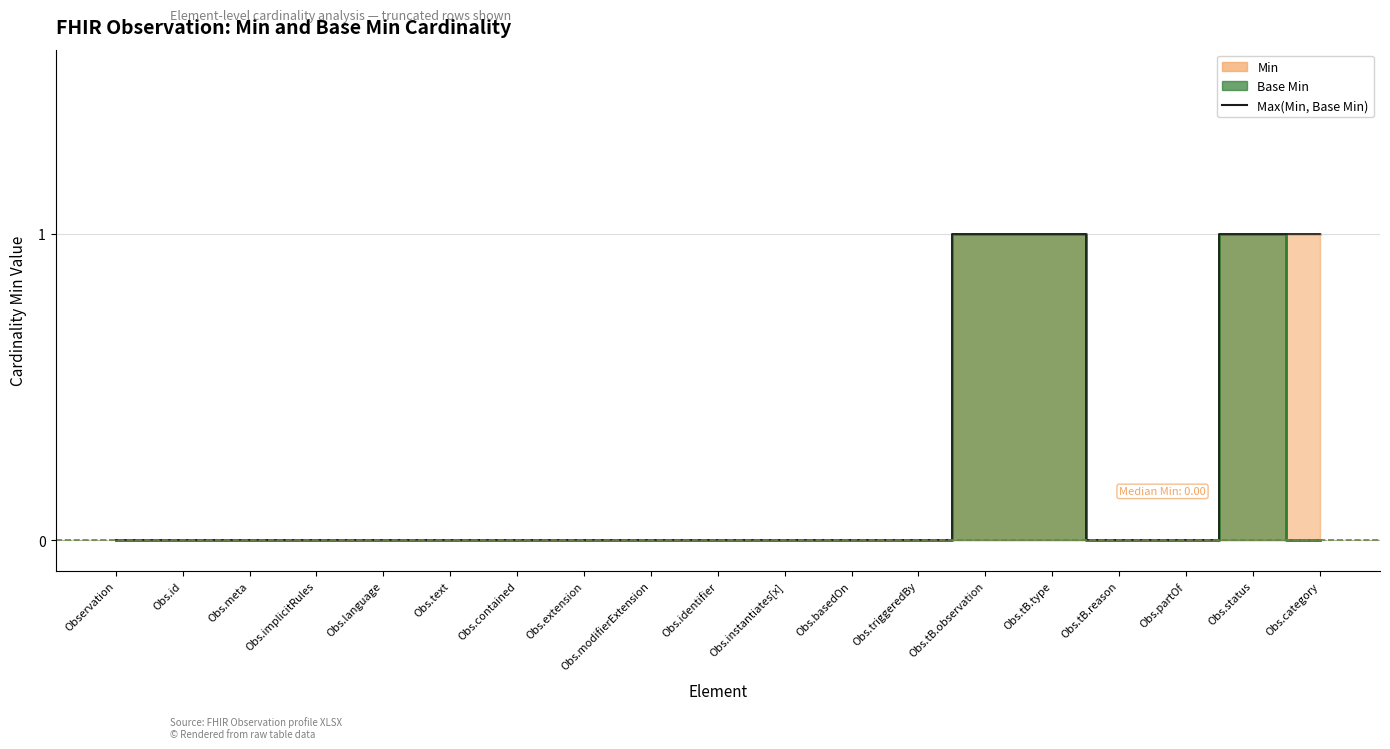

Is it true that the value at Obs.instantiates[x] is 0?

True